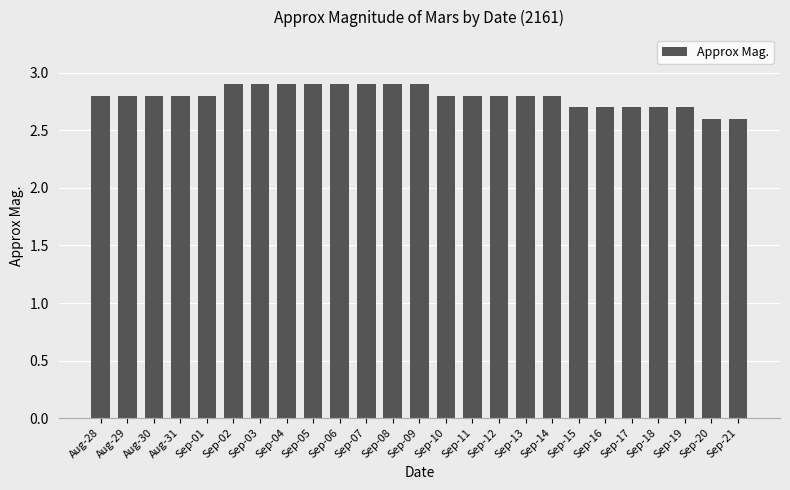

Reading left to right, what are all the values shown in this chart?

2.8	2.8	2.8	2.8	2.8	2.9	2.9	2.9	2.9	2.9	2.9	2.9	2.9	2.8	2.8	2.8	2.8	2.8	2.7	2.7	2.7	2.7	2.7	2.6	2.6